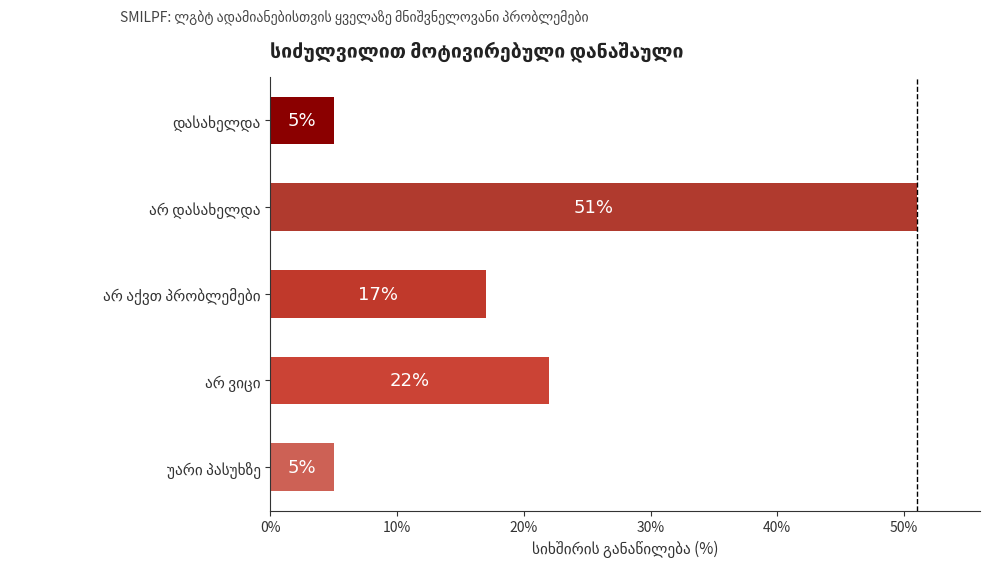

What is the value of the 5th bar from the top?

5